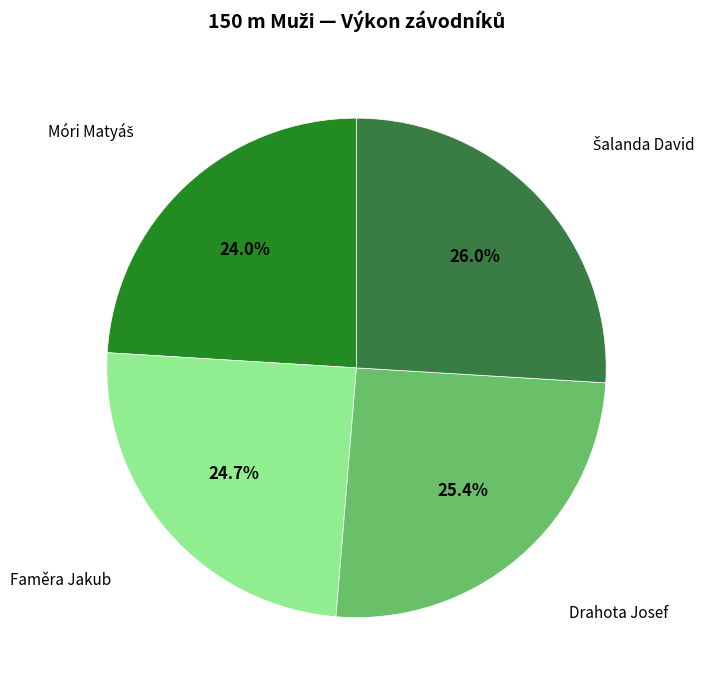

Does any single category account for the majority?

No